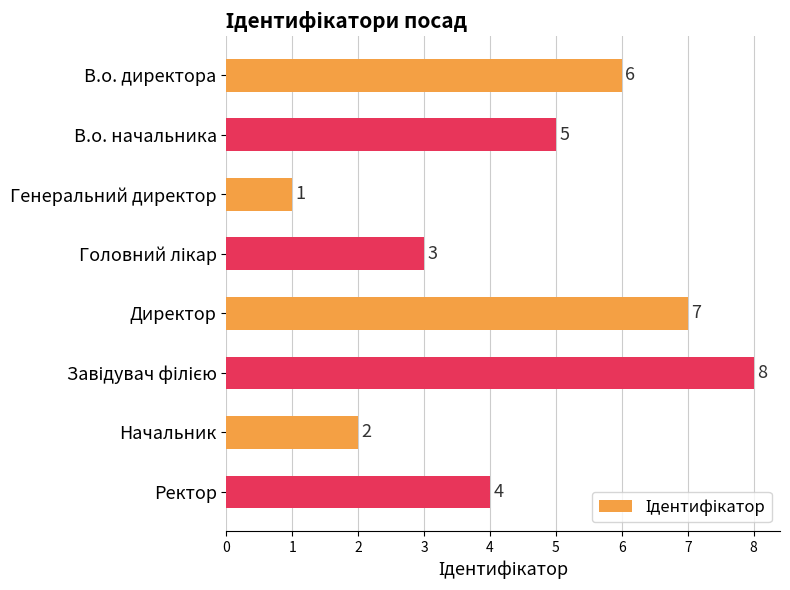

Which category has the lowest value across all series?

Генеральний директор